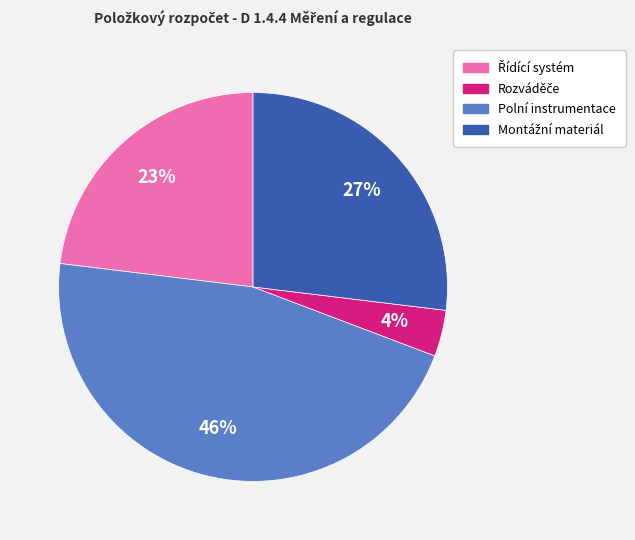

To the nearest percent, what is the average slice percentage?

25%